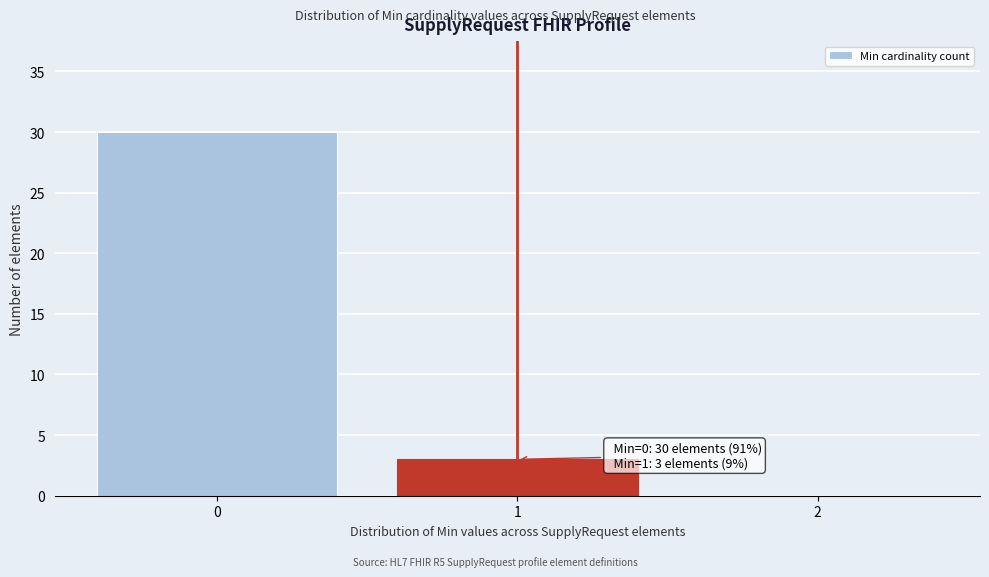

Which range on the x-axis has the tallest bar?

-0.5 to 0.5